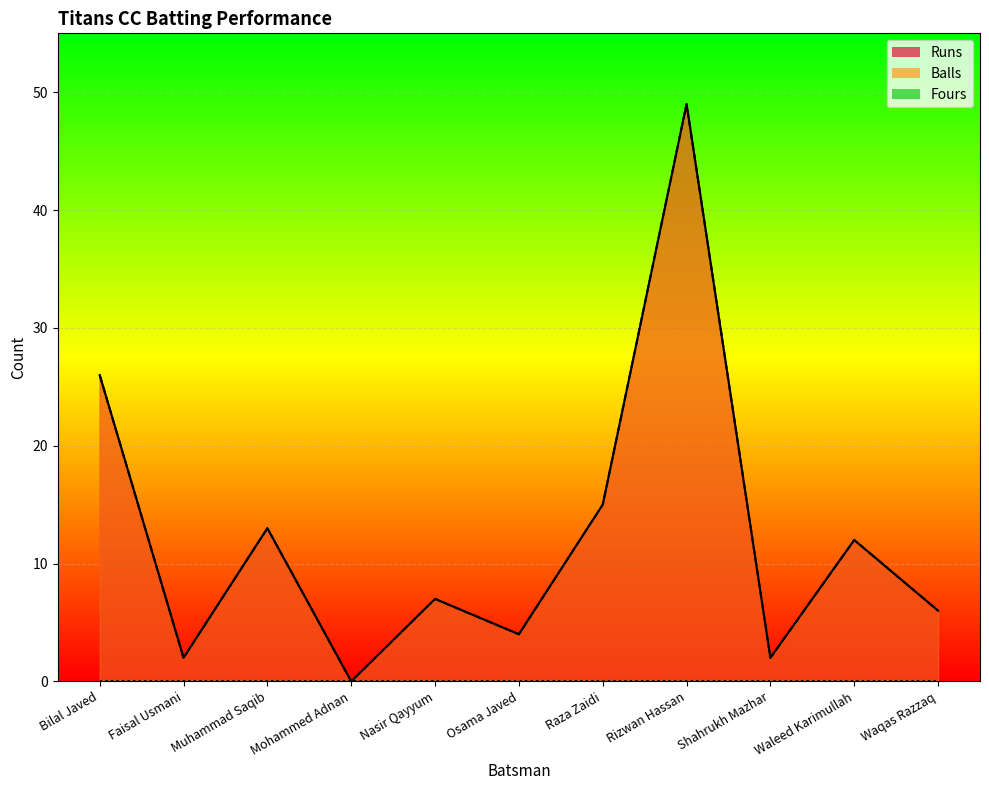

What is the highest value of the Balls series?

49